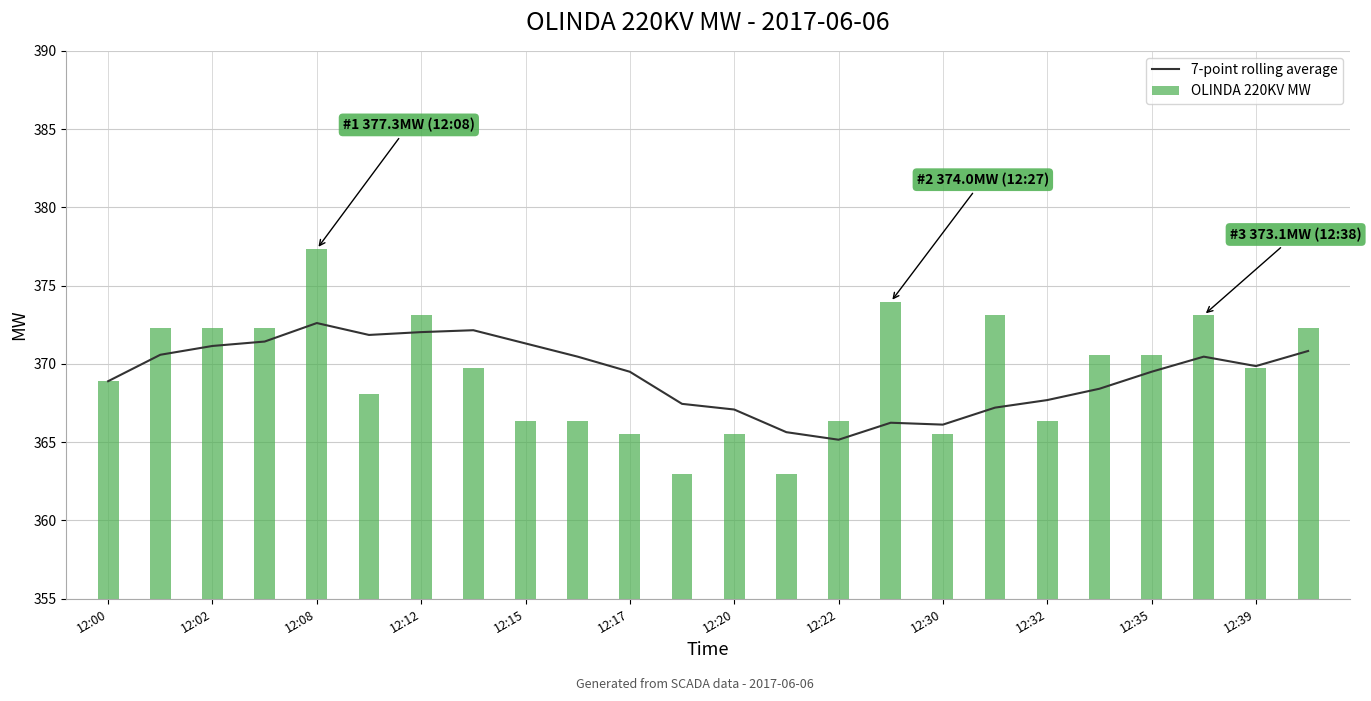

What is the minimum value for 7-point rolling average?

365.2